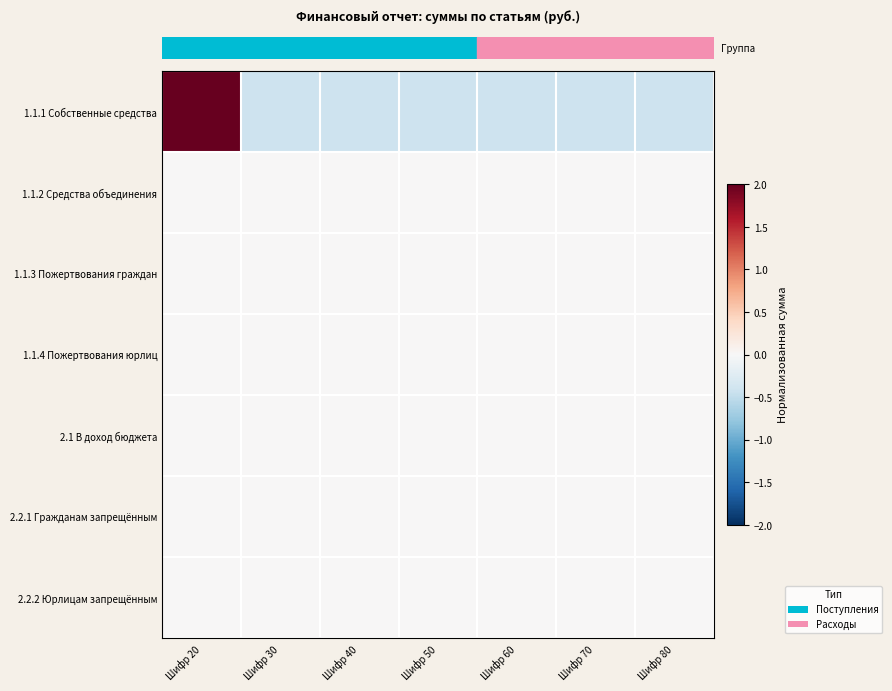

Which label corresponds to the smallest value in the chart?

Шифр 30